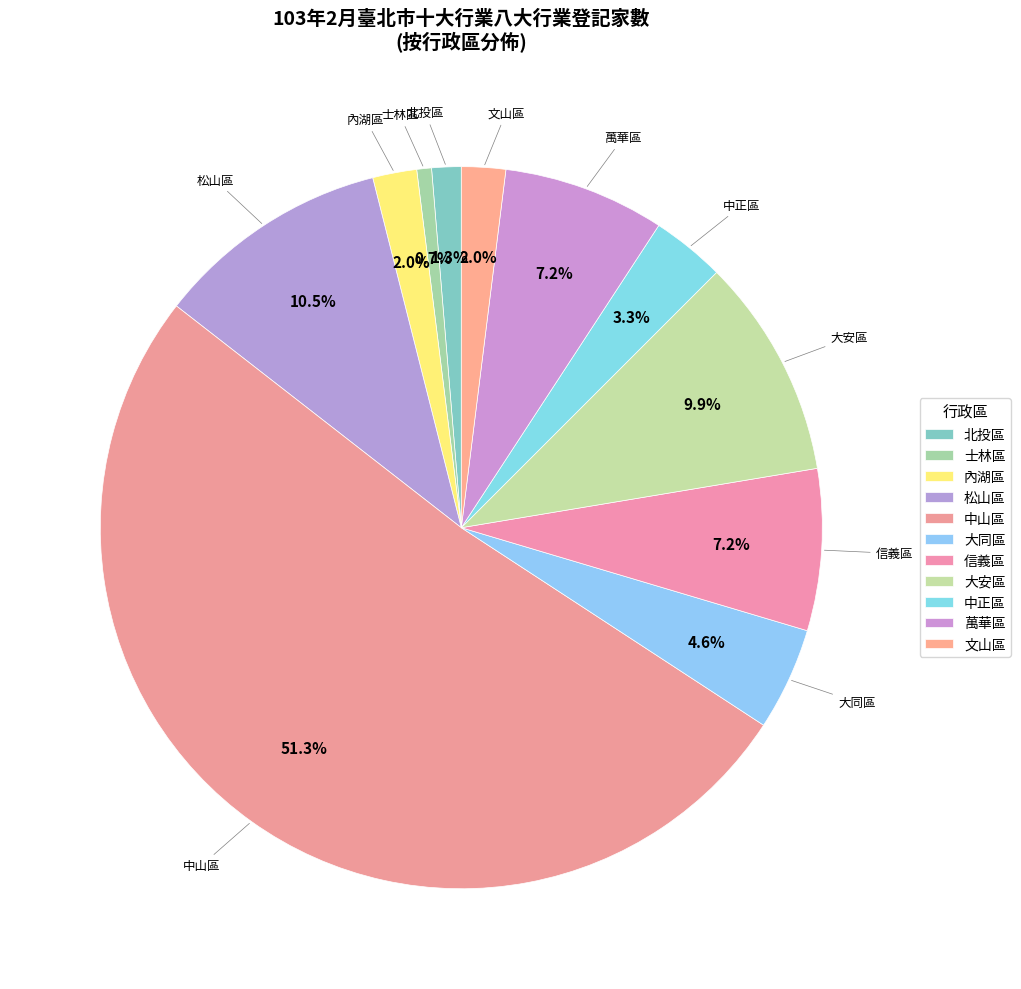

To the nearest percent, what is the difference between the largest and smallest slice percentages?

51%